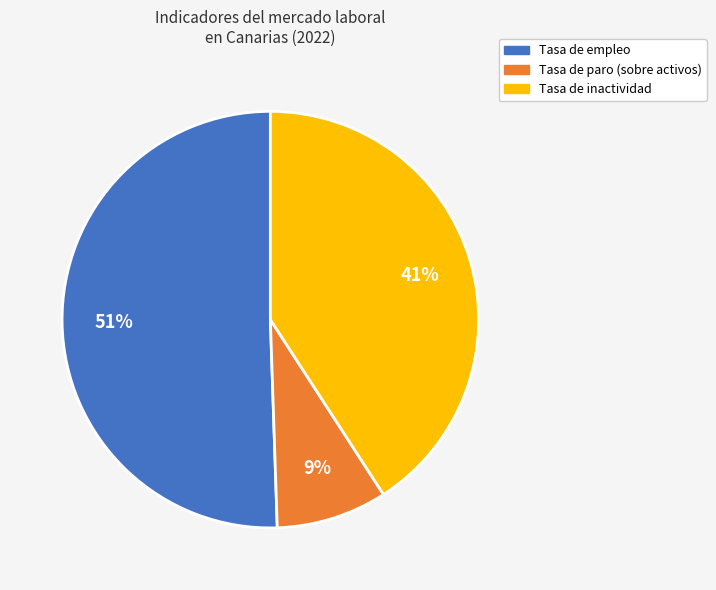

Is there a majority slice in this chart?

Yes